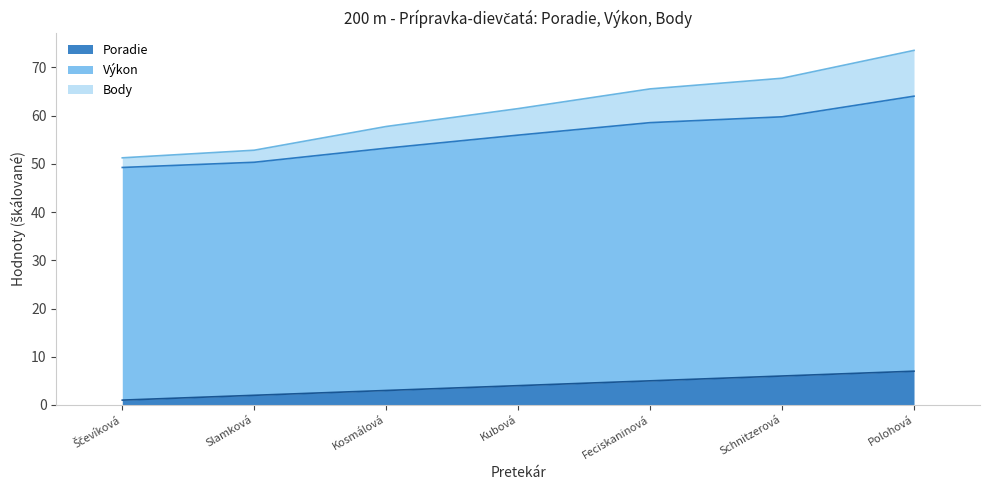

At which category is the sum across all series the highest?

Polohová